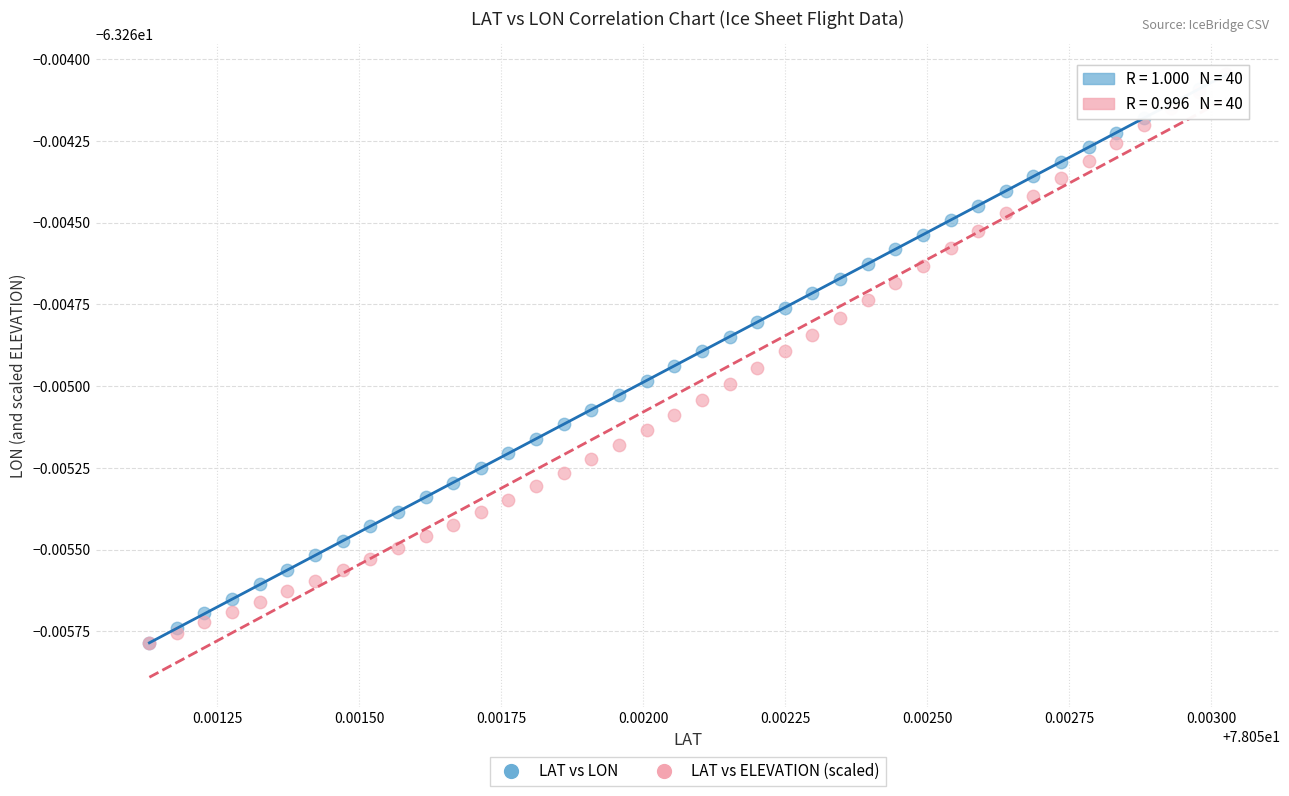

What are all the series names shown in the legend?

LAT vs LON, LAT vs ELEVATION (scaled)